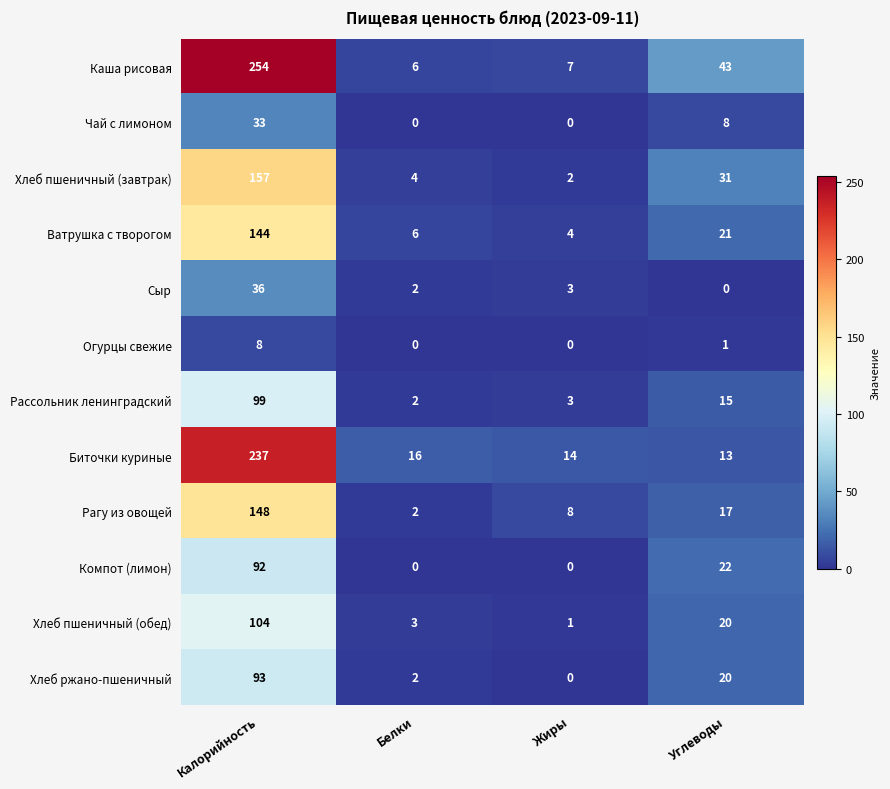

What is the difference between the maximum and minimum values in the Каша рисовая series?

248